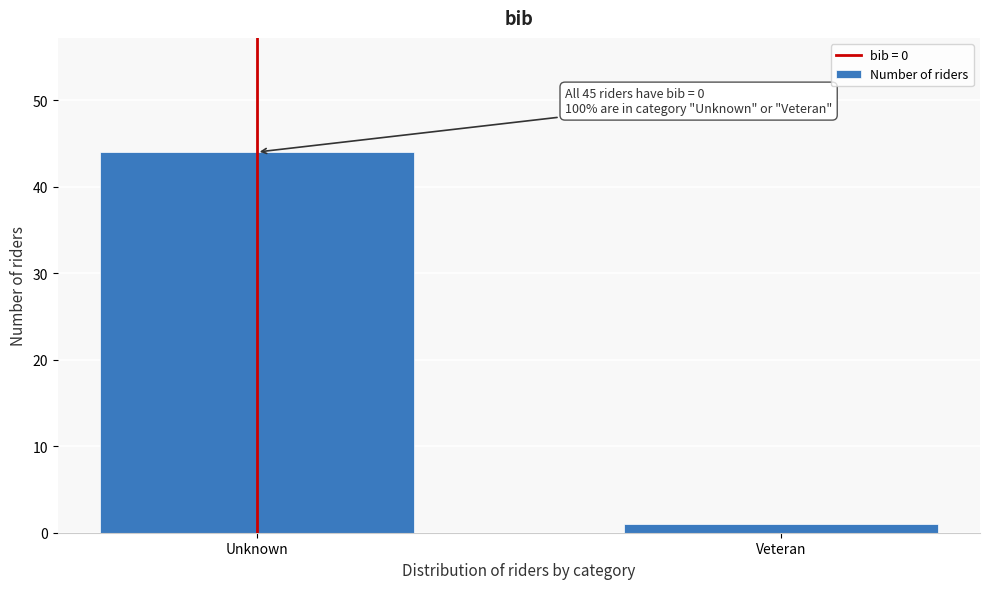

Reading right to left, transcribe all the data shown in this chart.

Veteran=1	Unknown=44